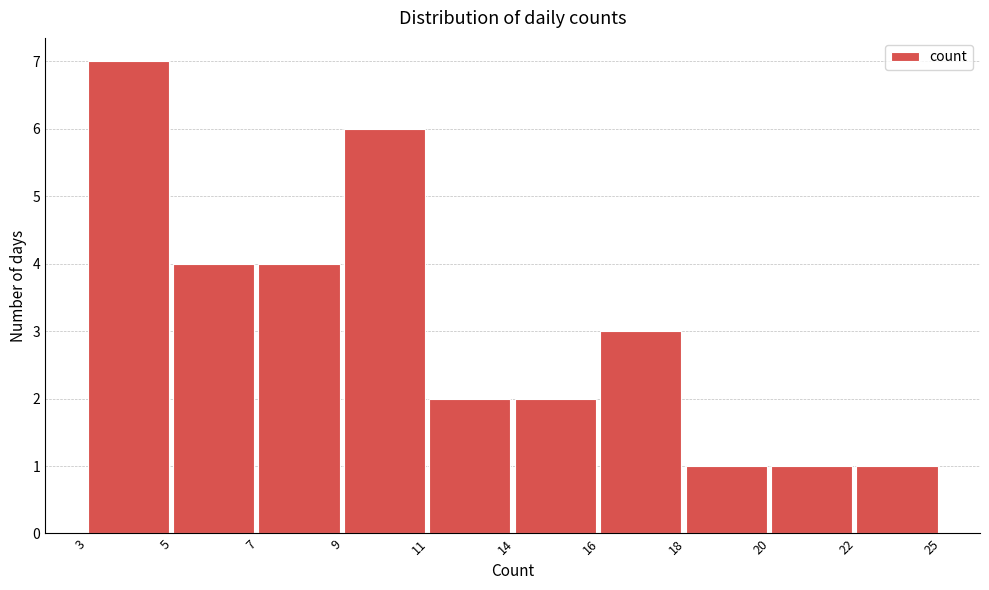

Reading left to right, list all the values displayed in this chart.

3=7	5=4	7=4	9=6	11=2	14=2	16=3	18=1	20=1	22=1